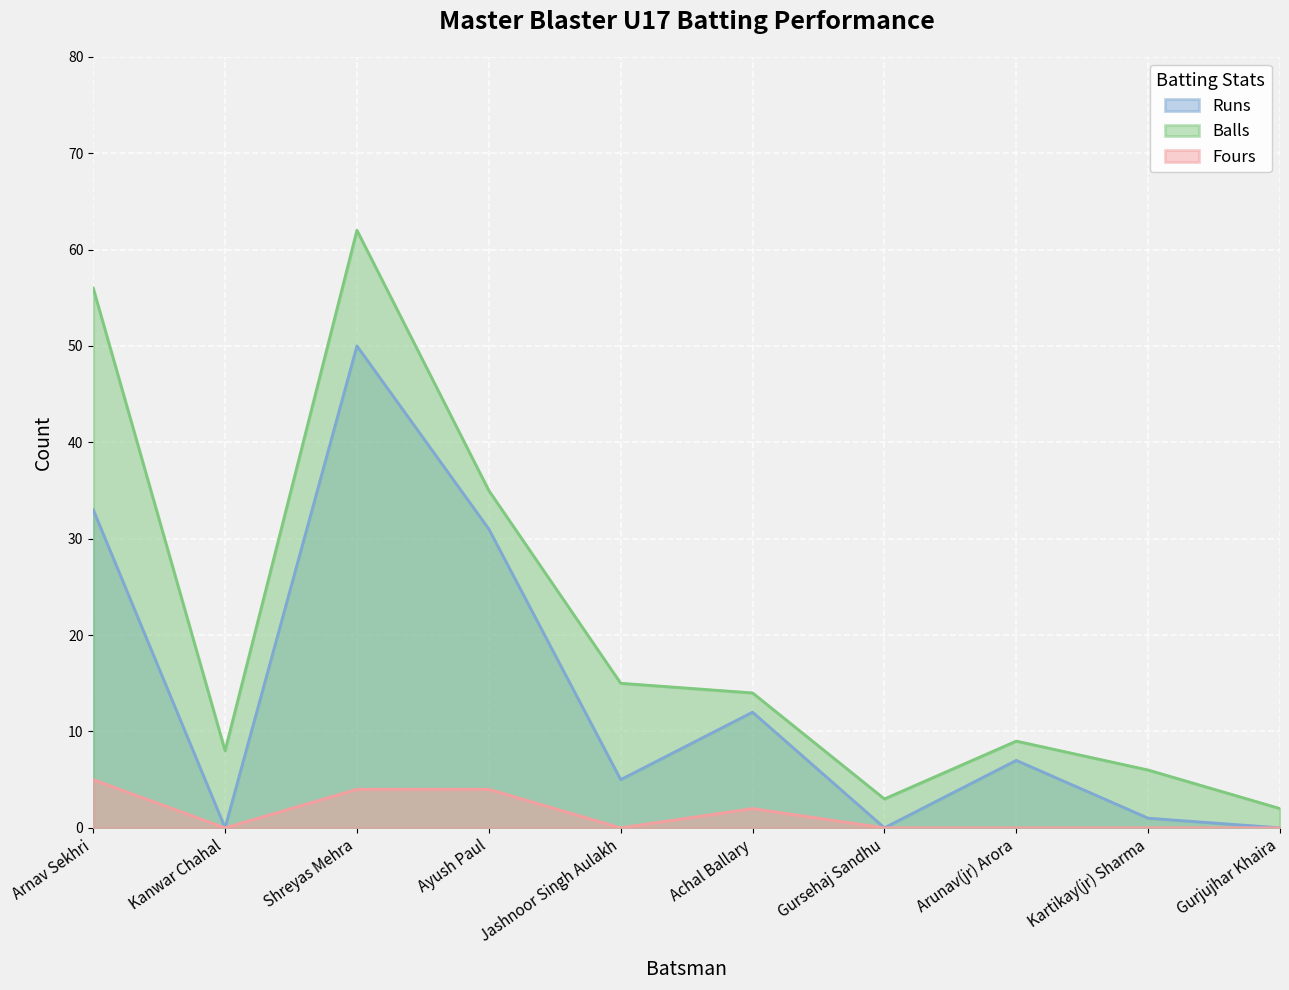

Which category has the highest value in the Balls series?

Shreyas Mehra